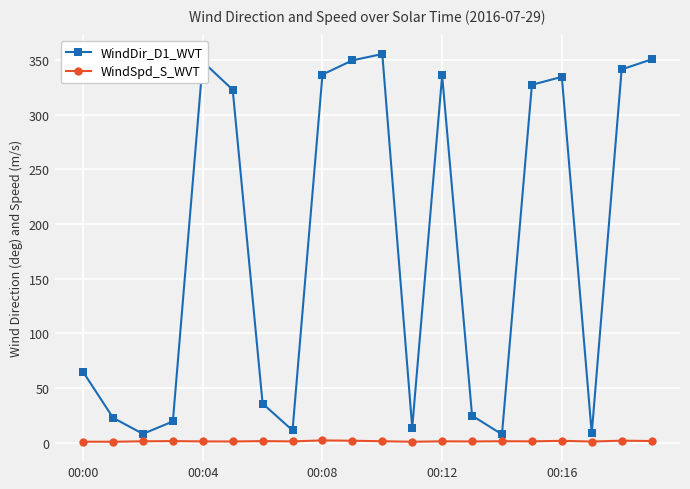

What is the value of the WindDir_D1_WVT point at the 19th from the left?

341.6